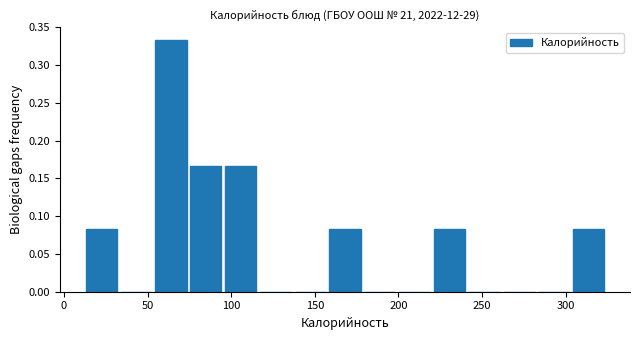

Reading left to right, list every bar in this chart as the range it spans on the x-axis followed by its height. Neither the bar edges nor the heights are printed on the chart, so give them approximately, as read against the axes.

10 to 35: 0.085
35 to 55: 0
55 to 75: 0.335
75 to 95: 0.165
95 to 115: 0.165
115 to 135: 0
135 to 160: 0
160 to 180: 0.085
180 to 200: 0
200 to 220: 0
220 to 240: 0.085
240 to 260: 0
260 to 280: 0
280 to 305: 0
305 to 325: 0.085